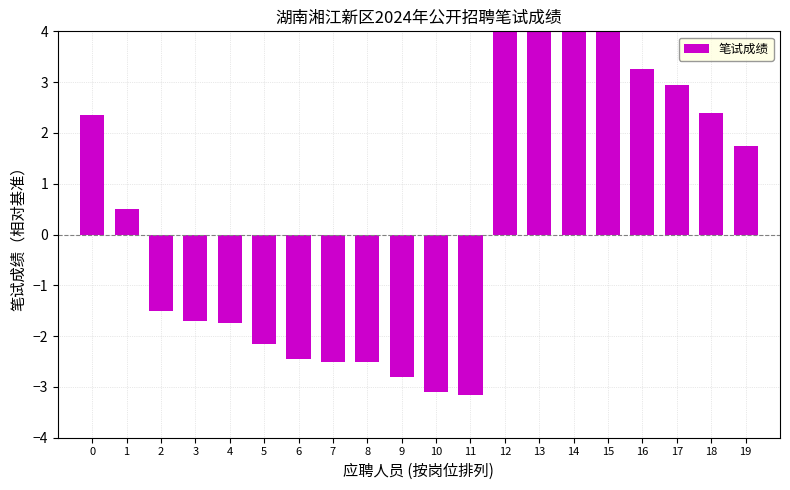

What is the difference between the maximum and minimum values?

10.0